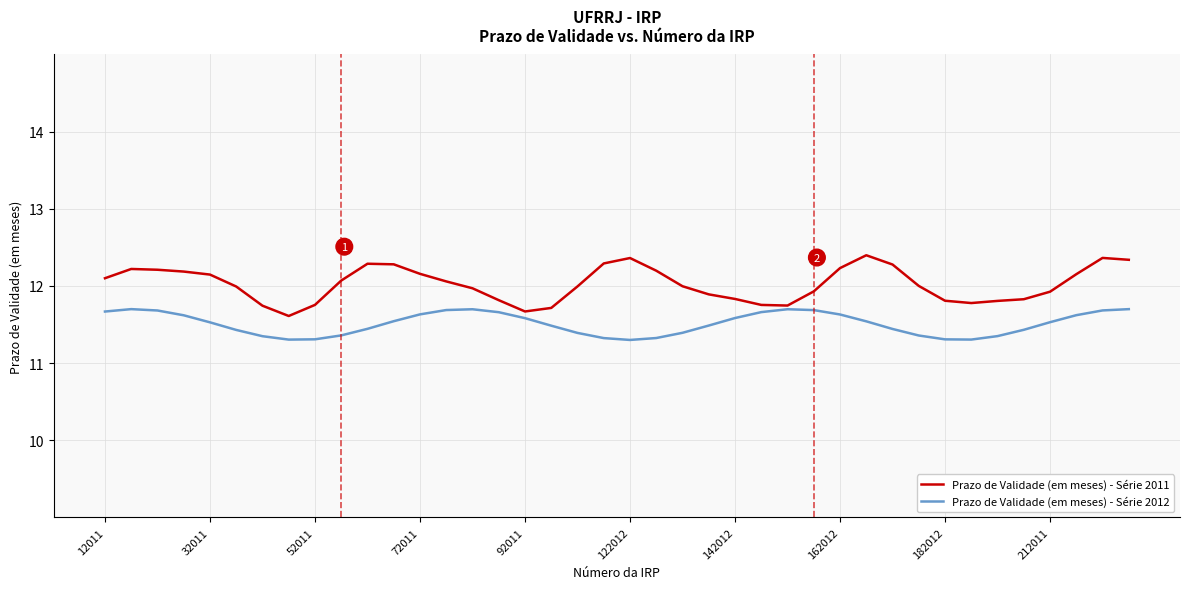

Which series has the largest range (max minus min)?

Prazo de Validade (em meses) - Série 2011